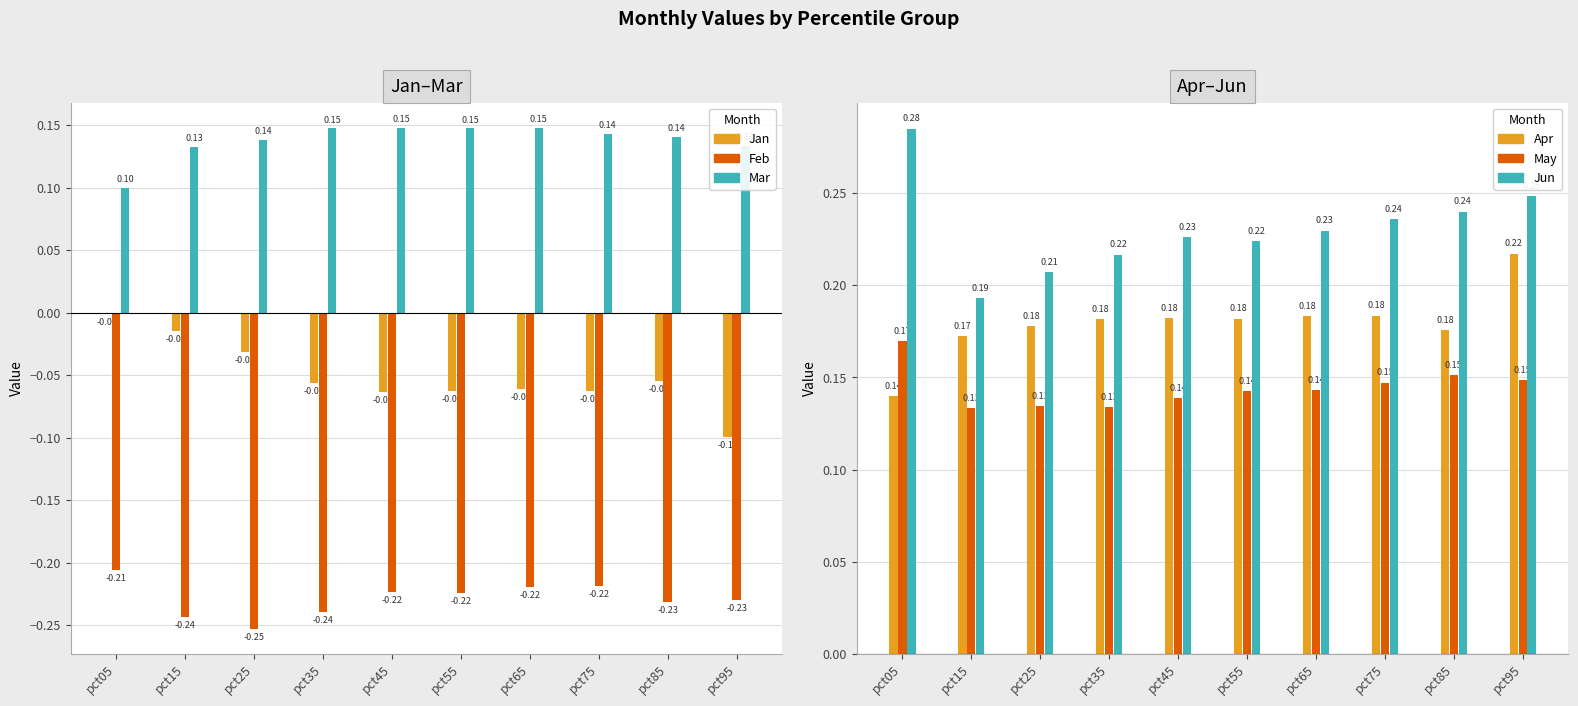

Which category has the highest value in the Jan series?

pct05